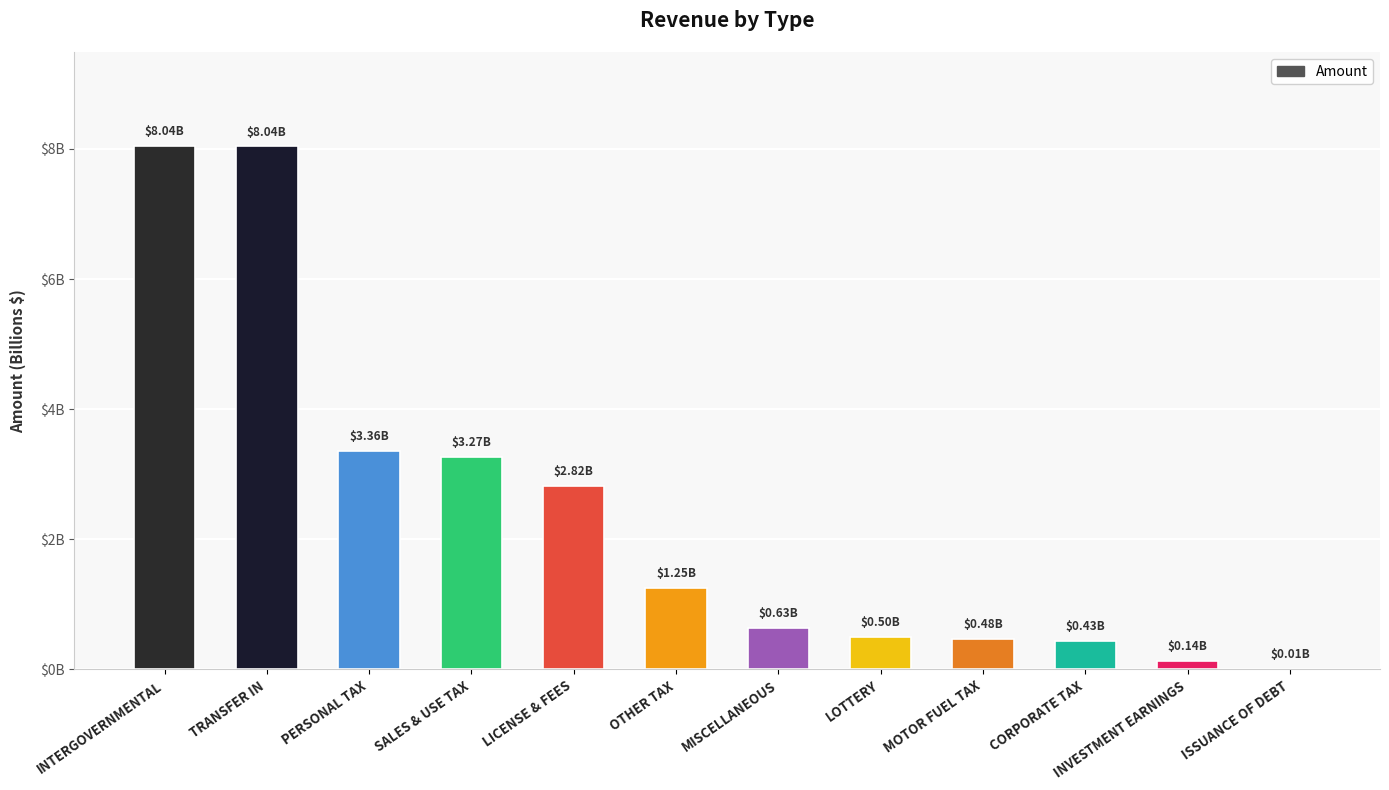

The chart shows a value of 2209482592.8 at OTHER TAX. True or false?

False